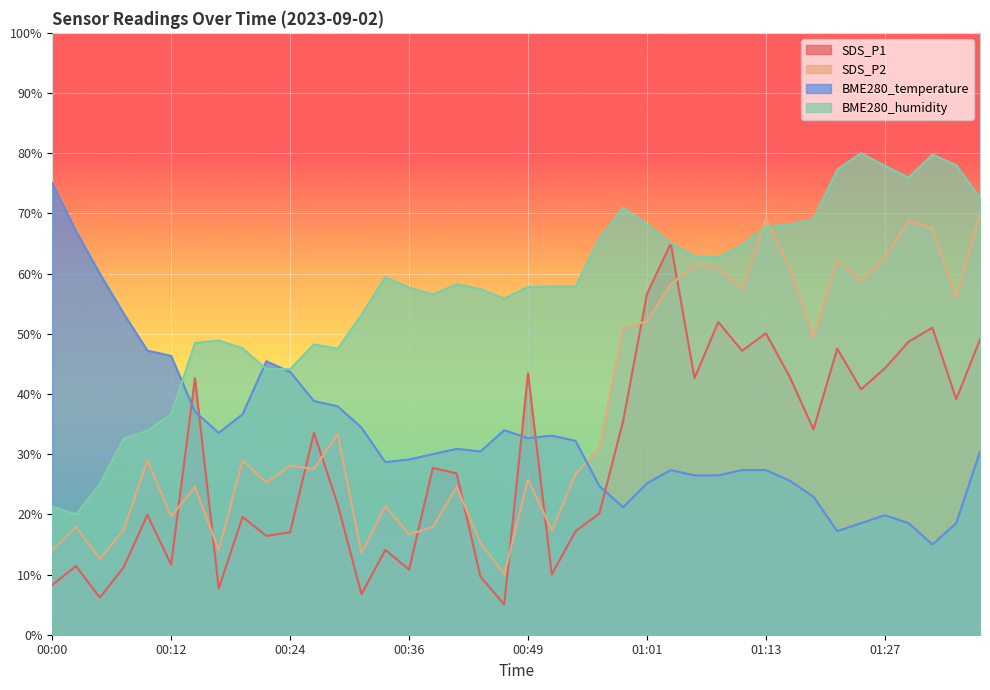

Is it true that SDS_P1 equals 33.5 at 00:27?

True